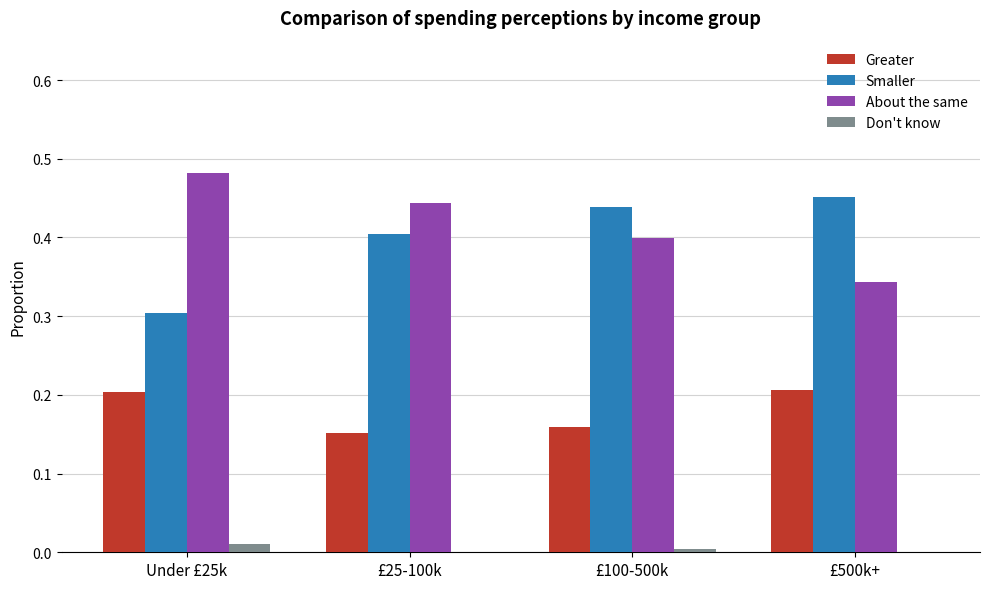

At which category does the chart reach its peak across all series?

Under £25k